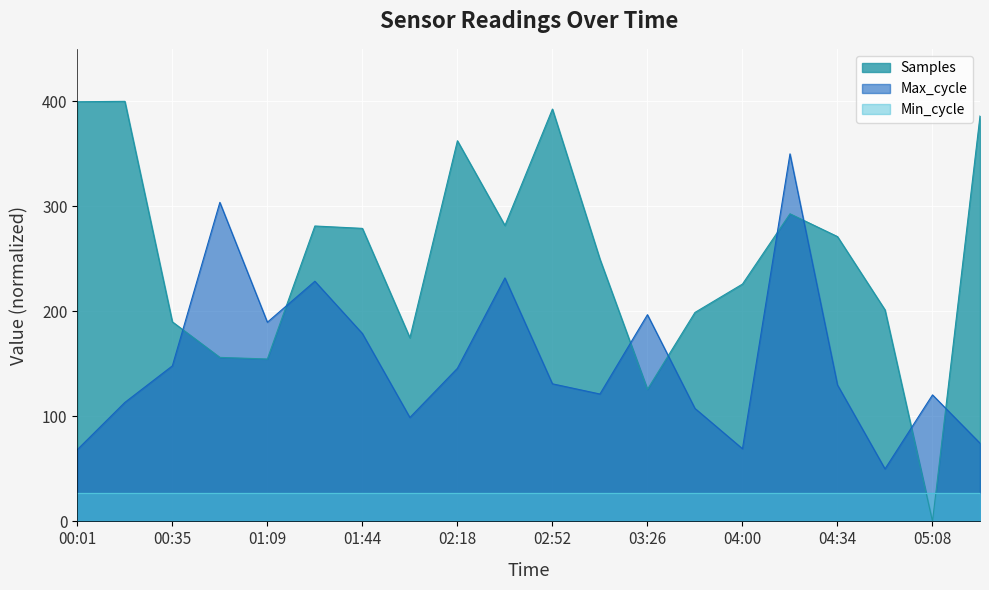

Does the chart display data point markers on the line(s)?

No